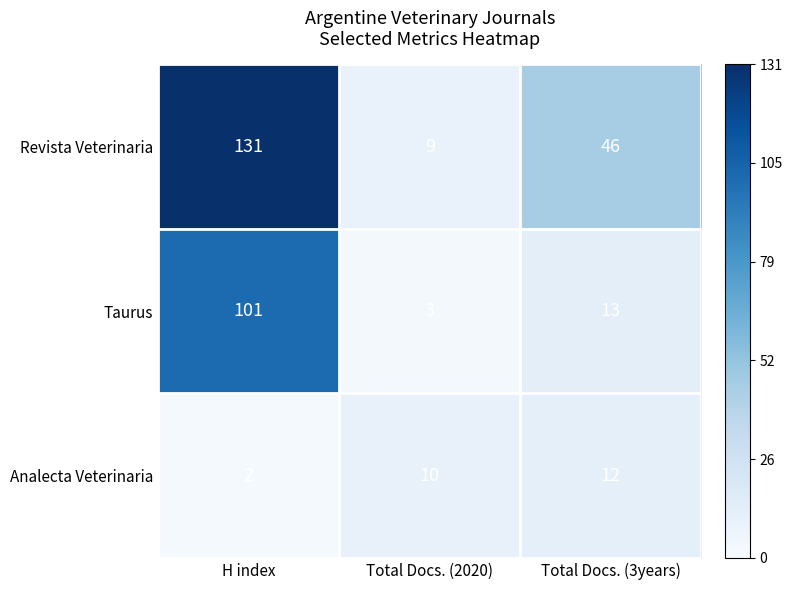

Which series changed the most between H index and Total Docs. (3years)?

Taurus